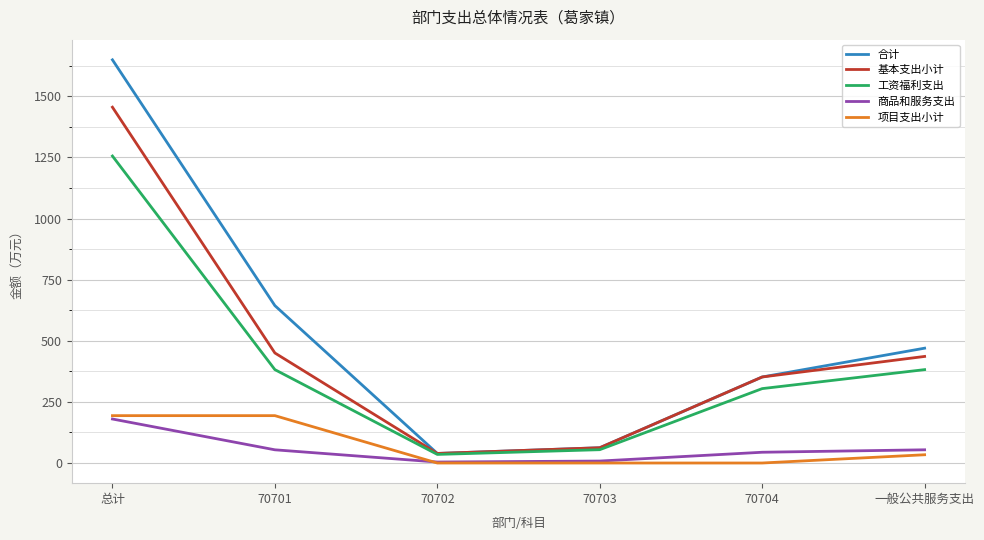

Where is 合计 nearest to the value 844?

70701